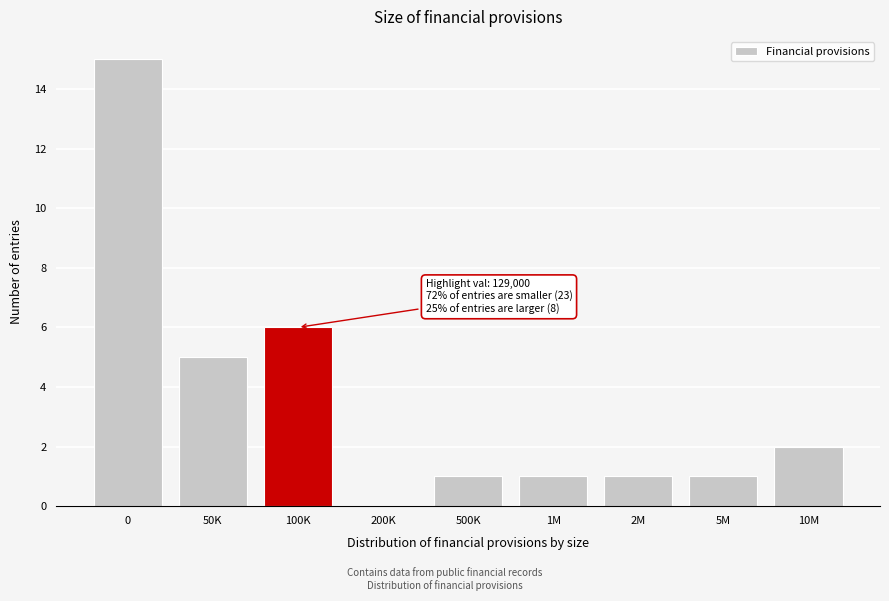

Reading left to right, extract all data points from this chart.

0=15	50K=5	100K=6	200K=0	500K=1	1M=1	2M=1	5M=1	10M=2